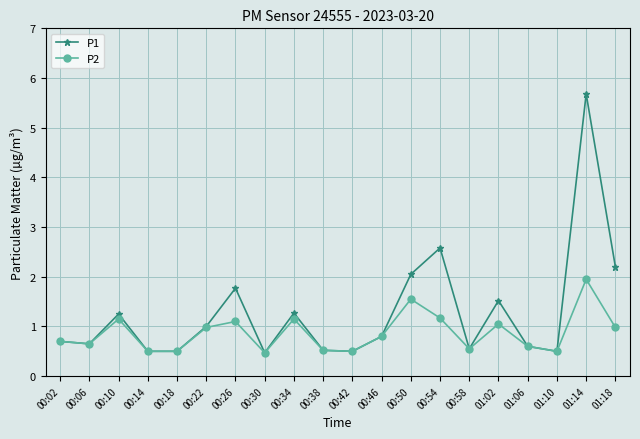

What is the smallest value displayed?

0.5